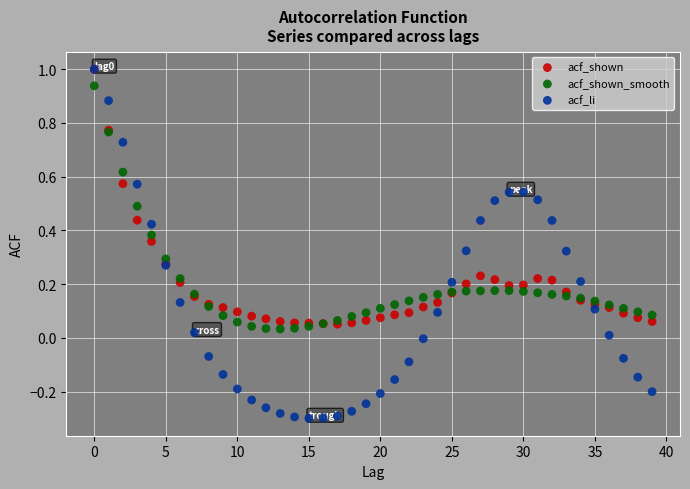

What are all the series names shown in the legend?

acf_shown, acf_shown_smooth, acf_li